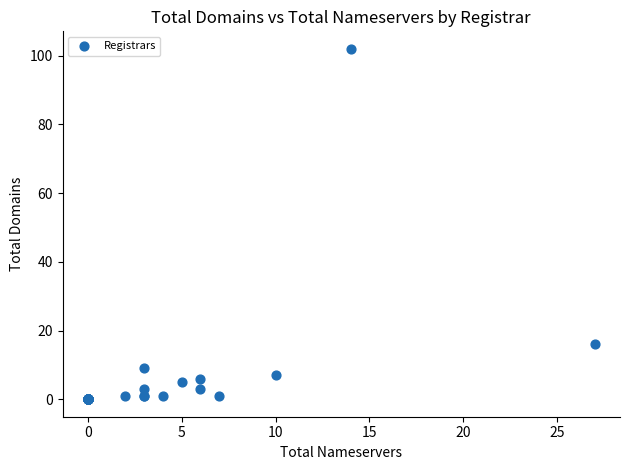

What Y value in the scatter plot is closest to 51?

16